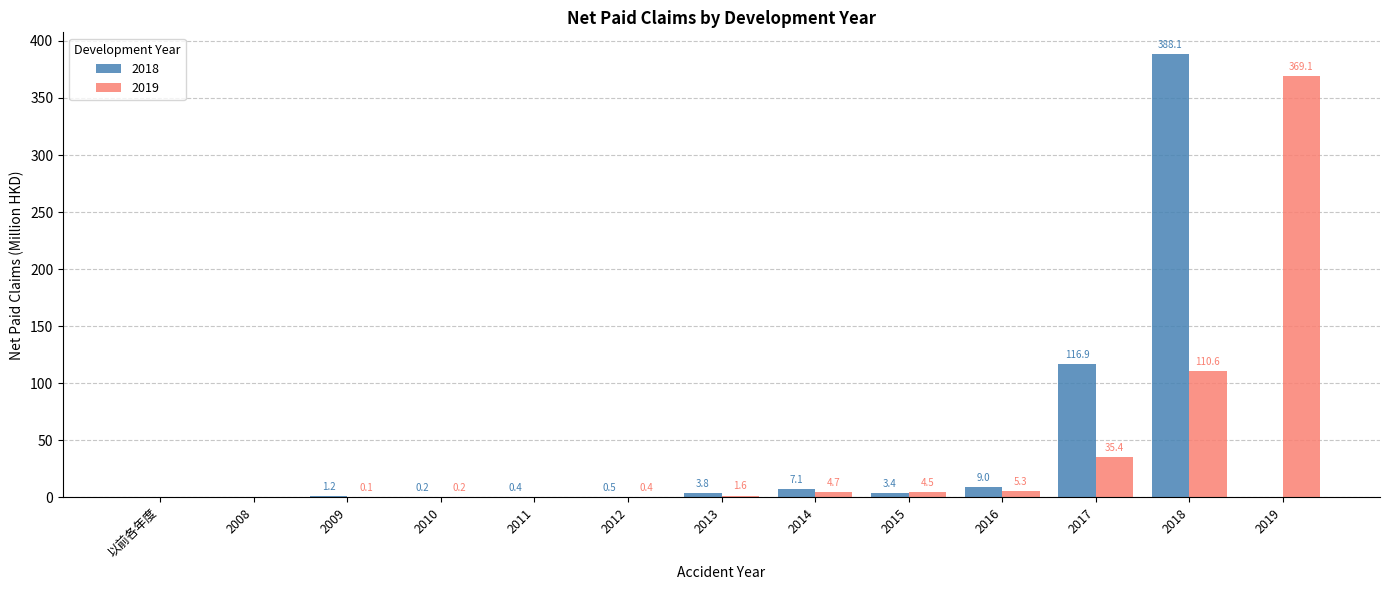

What is the maximum value shown in the chart?

388.1